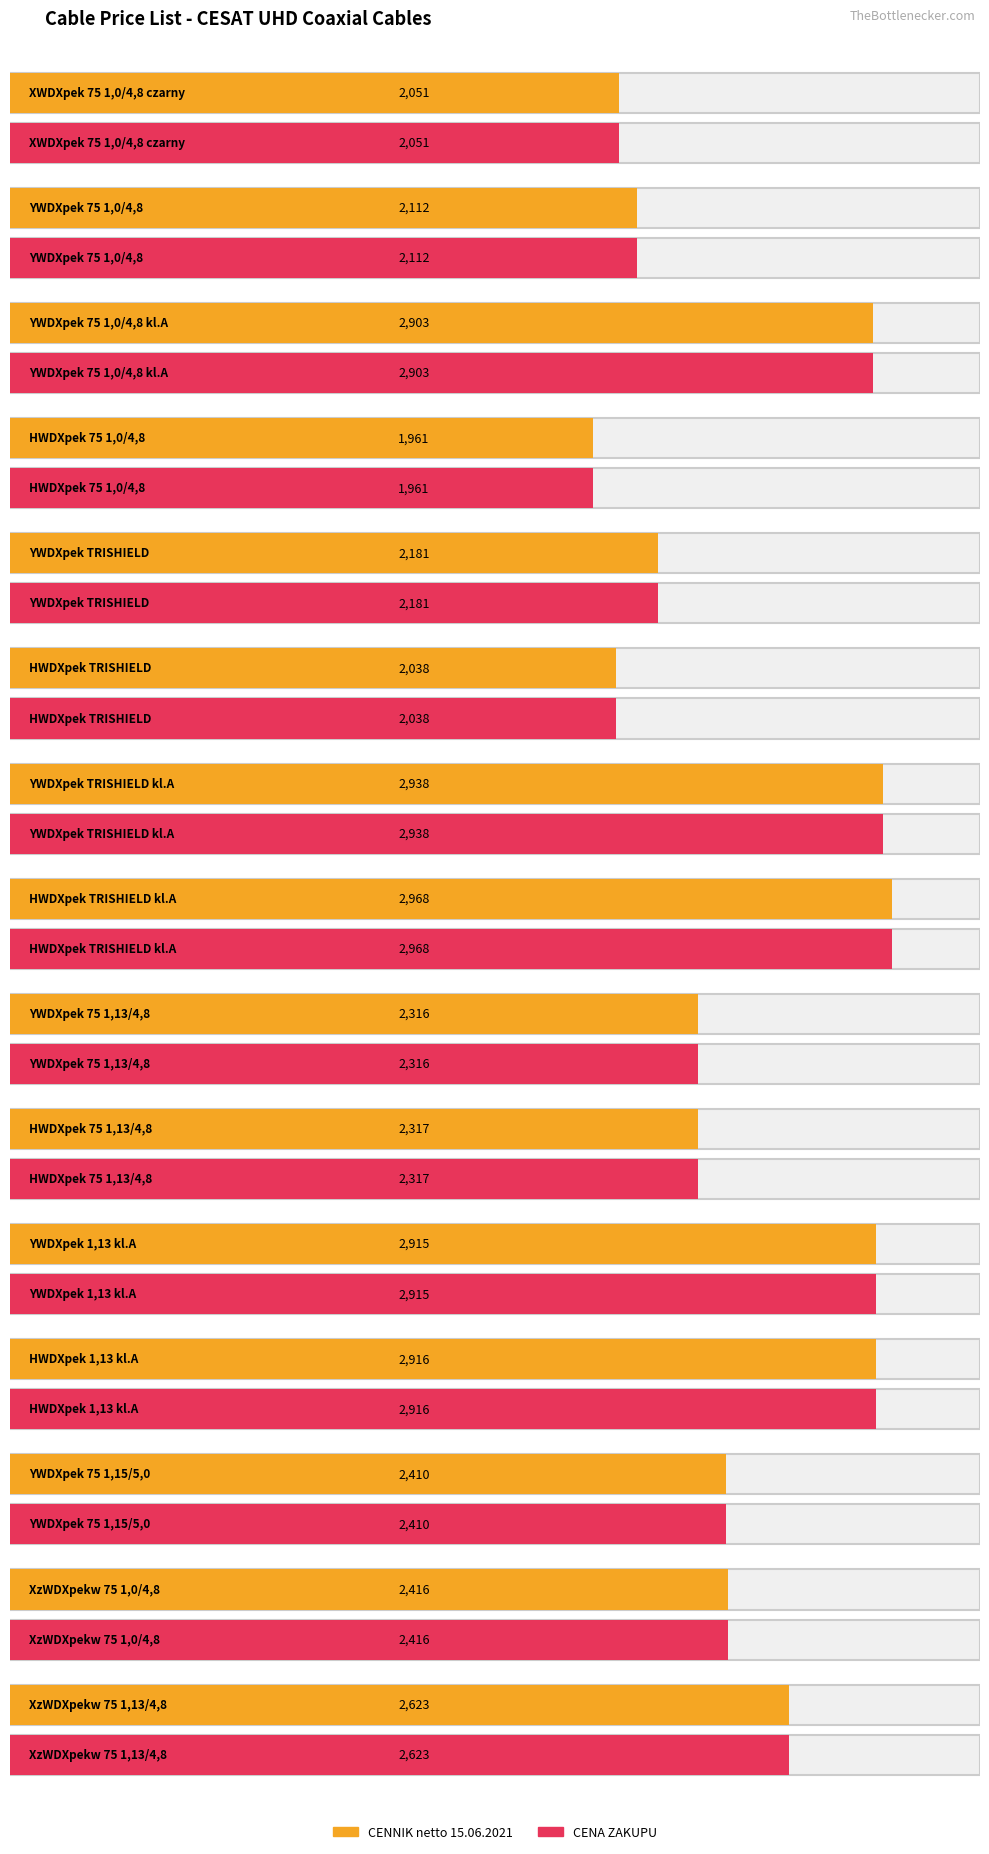

At which label is CENNIK netto 15.06.2021 closest to 2464?

XzWDXpekw 75 1,0/4,8